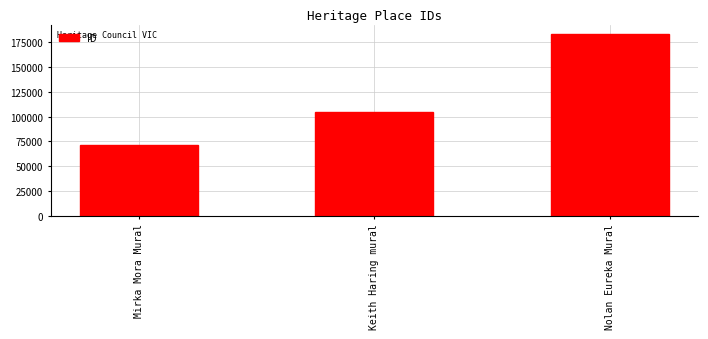

How many series are shown in this chart?

1